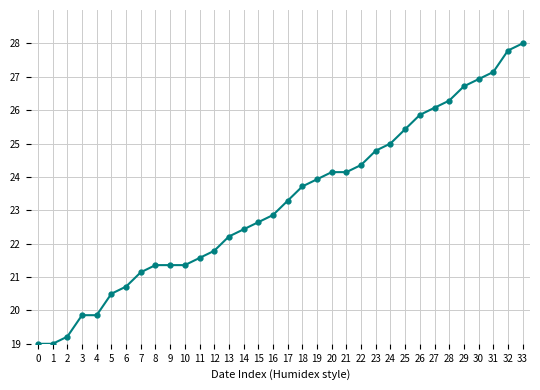

The value at 23 is 24.8. True or false?

True